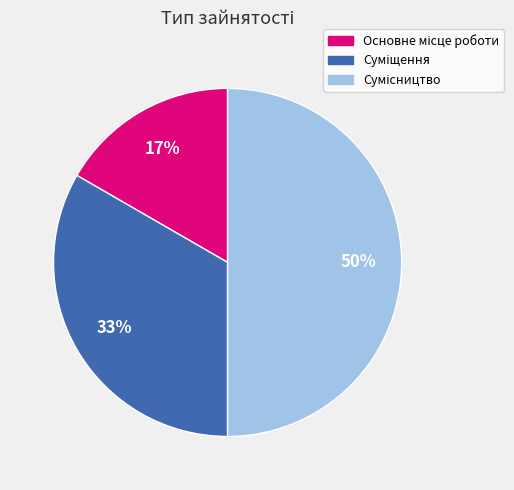

How many segments does this pie chart have?

3